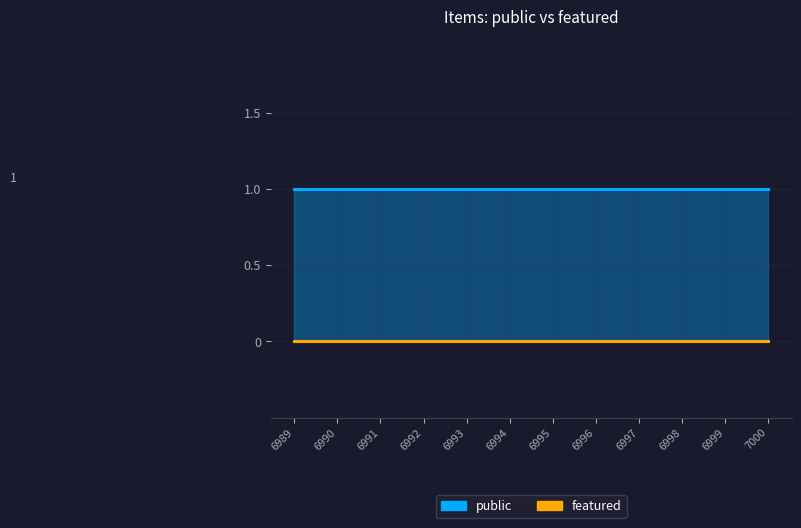

Reading right to left, transcribe all the data shown in this chart.

public: 7000=1	6999=1	6998=1	6997=1	6996=1	6995=1	6994=1	6993=1	6992=1	6991=1	6990=1	6989=1
featured: 7000=0	6999=0	6998=0	6997=0	6996=0	6995=0	6994=0	6993=0	6992=0	6991=0	6990=0	6989=0